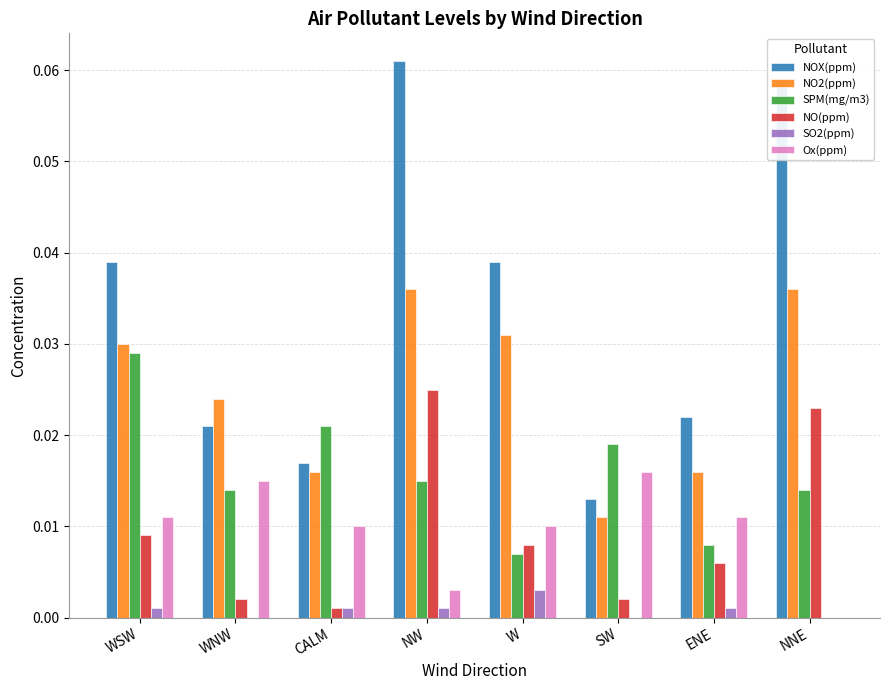

At which category does the chart reach its peak across all series?

NW